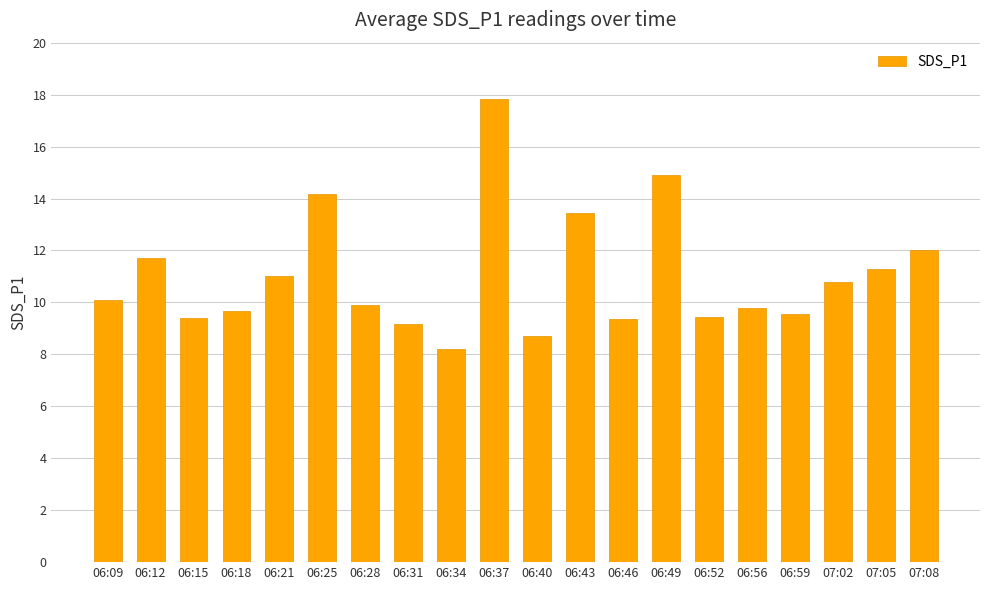

How many series are shown in this chart?

1